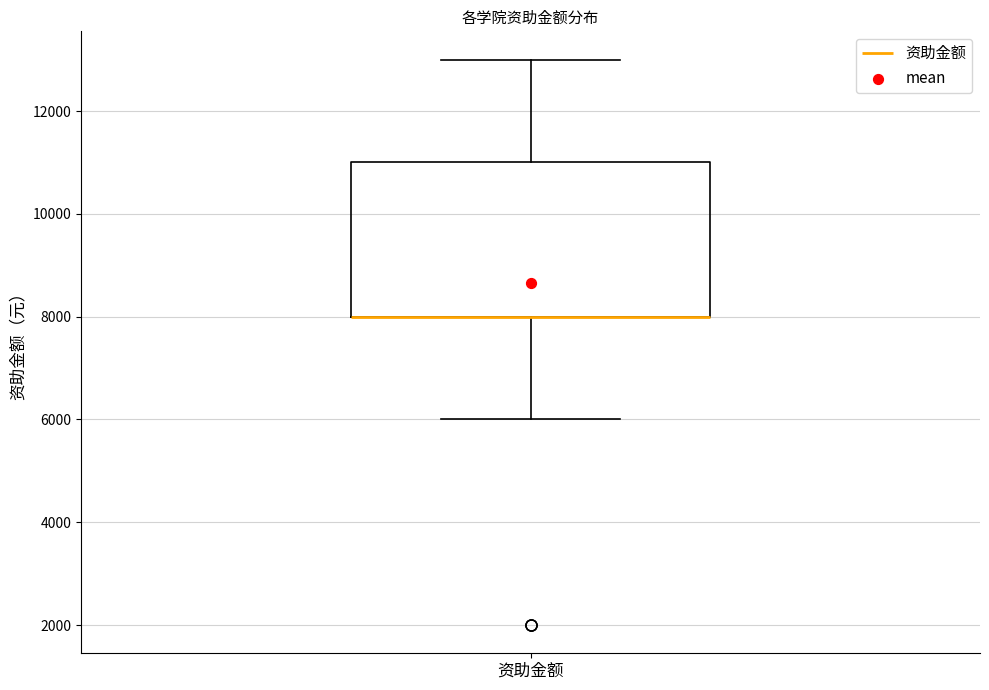

Transcribe this box plot: give where the median line is, the range the box spans, and where the two whiskers end, as read against the y-axis. The values are not printed on the chart, so give them approximately, as read against the axis.

median 8000 (drawn on the box's lower edge), box 8000 to 11000, whiskers 6000 to 13000